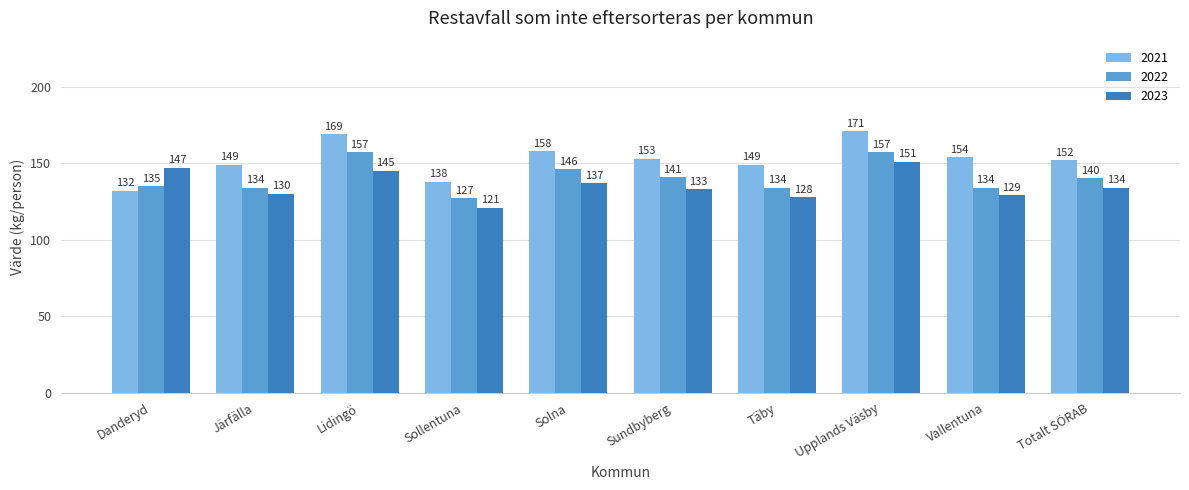

True or false: 2023 has a value of 133 at Sundbyberg.

True